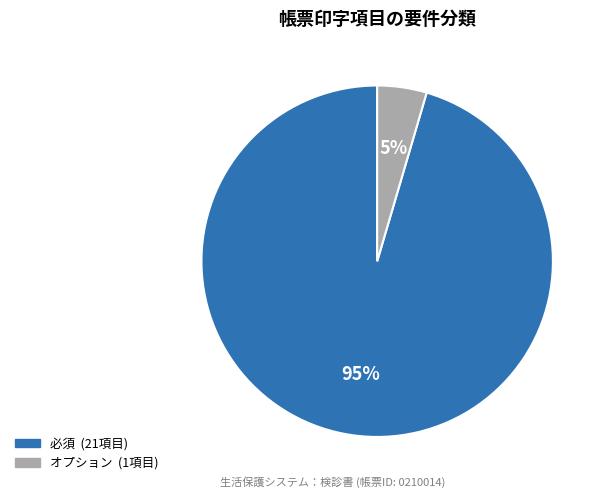

How many slices are in this pie chart?

2